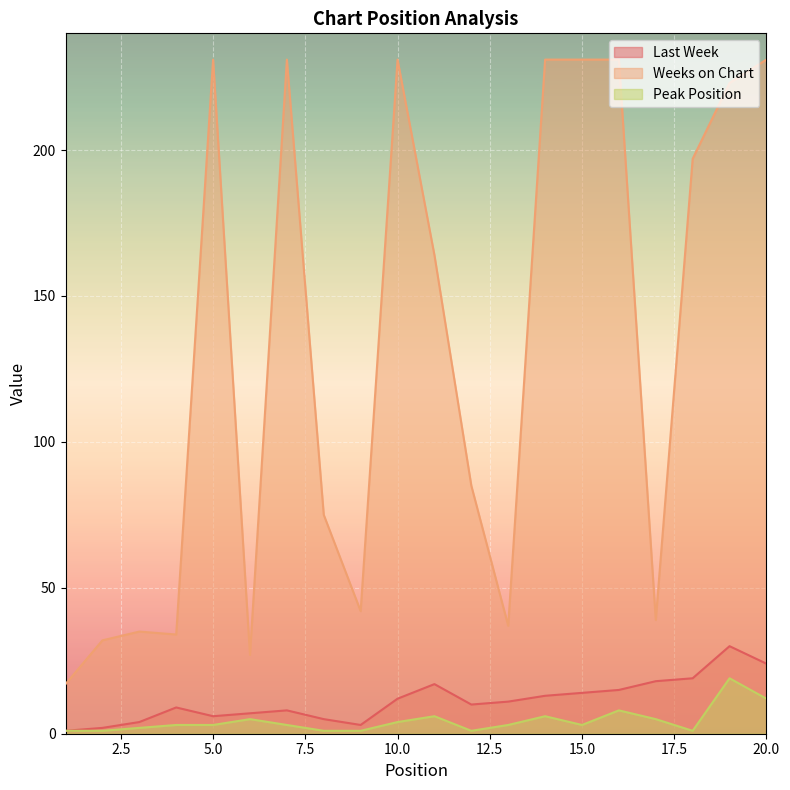

Does the chart display data point markers on the line(s)?

No